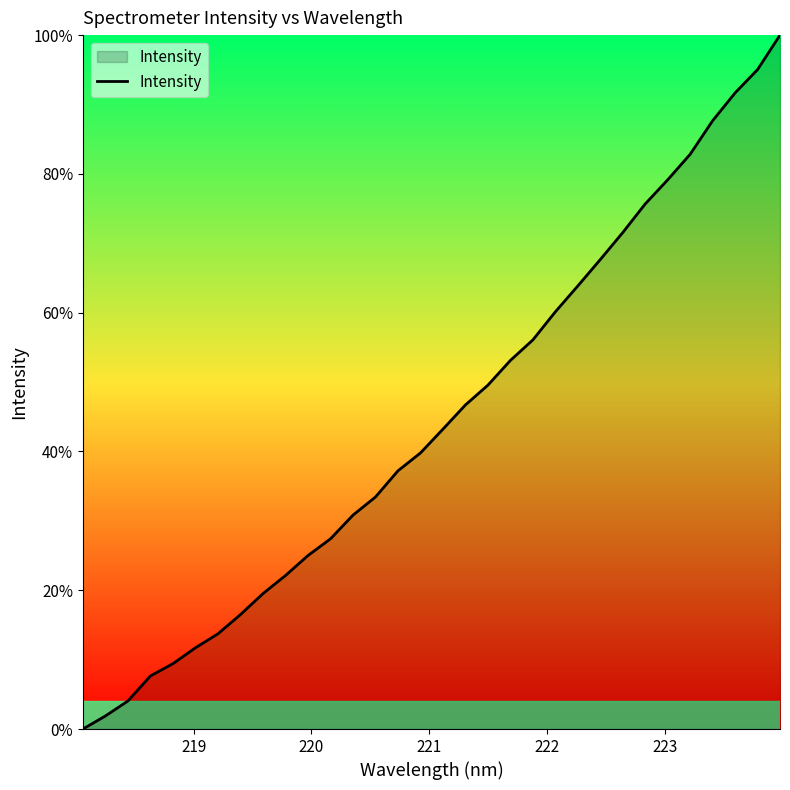

What is the greatest value displayed?

100.0